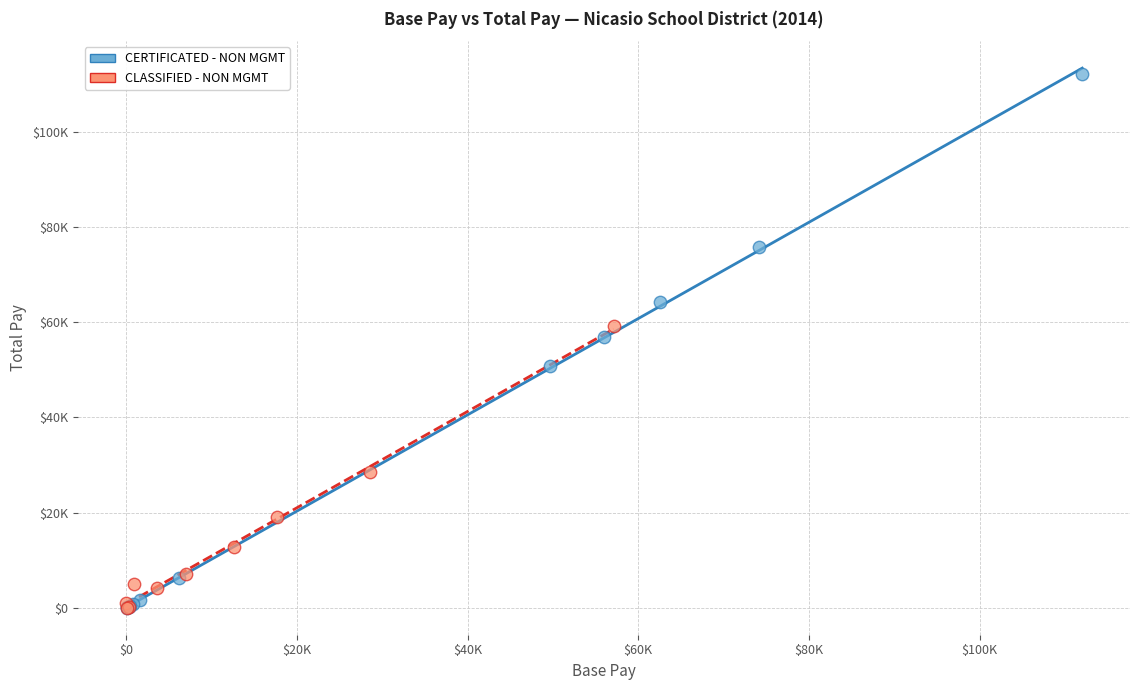

Which series has the largest Y range (max minus min)?

CERTIFICATED - NON MGMT